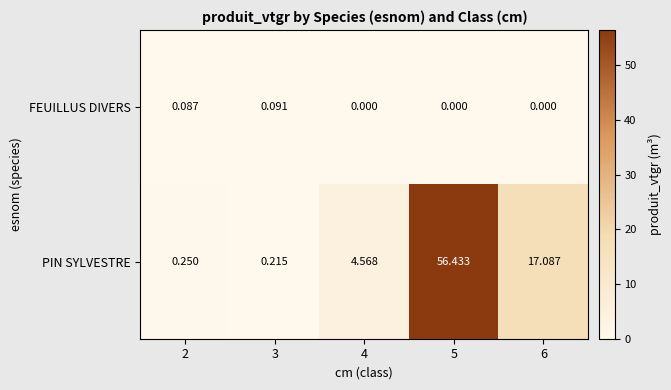

Which series has the largest total across all categories?

PIN SYLVESTRE